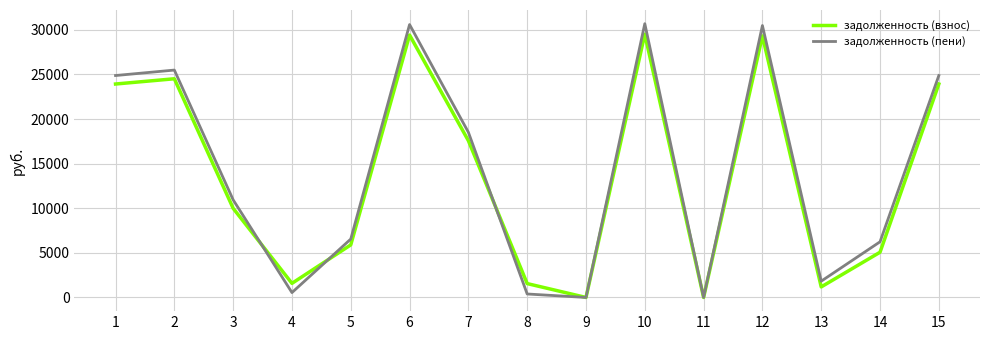

Between which two adjacent categories do задолженность (пени) and задолженность (взнос) first intersect?

3 and 4